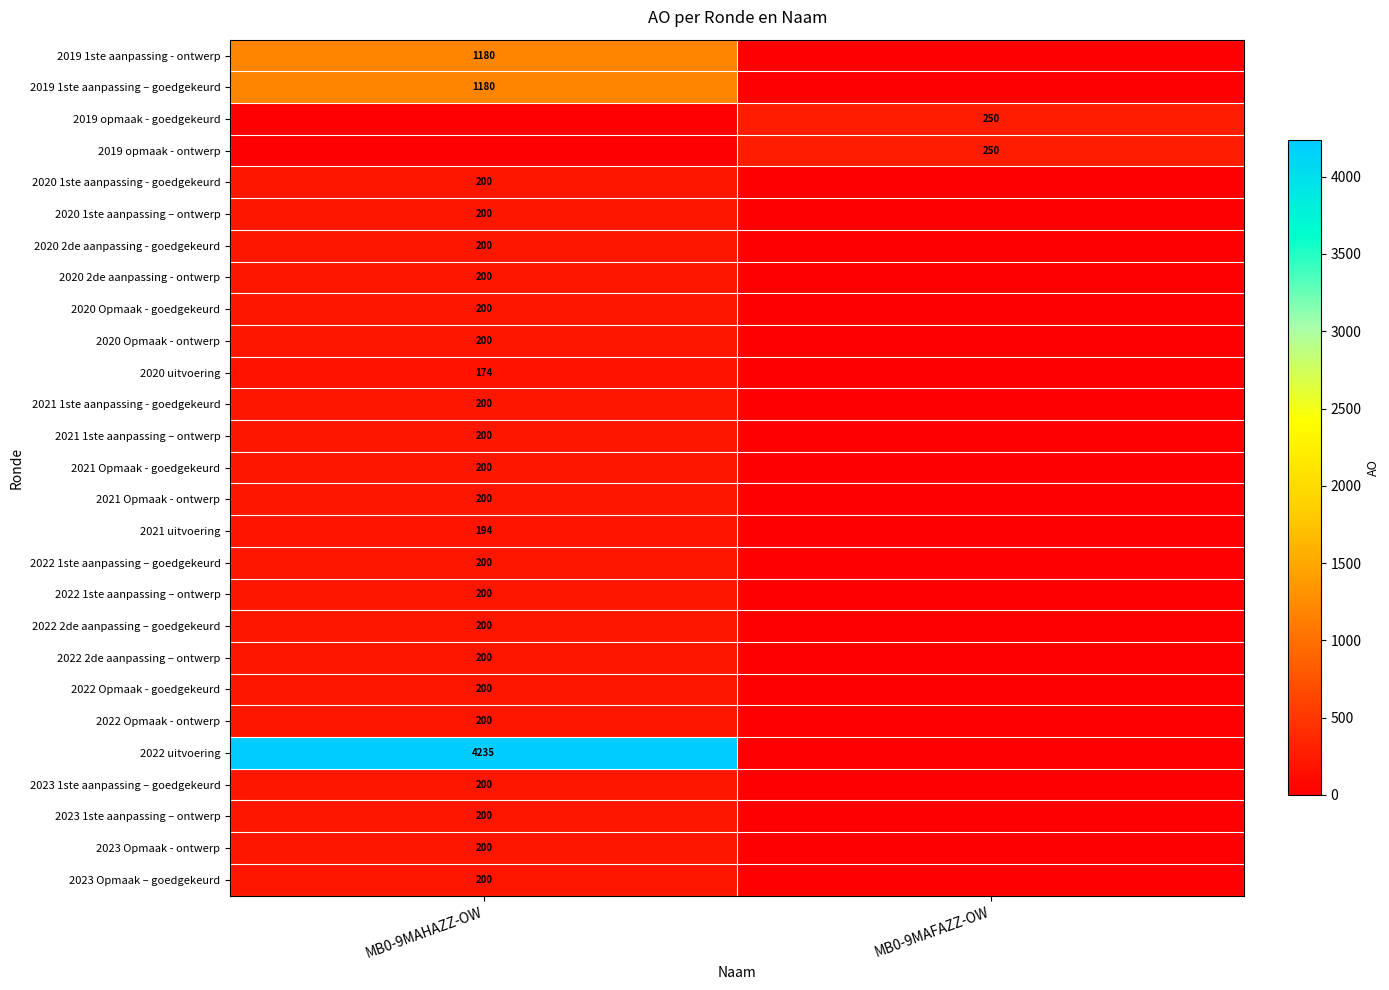

At which category is the sum across all series the highest?

MB0-9MAHAZZ-OW